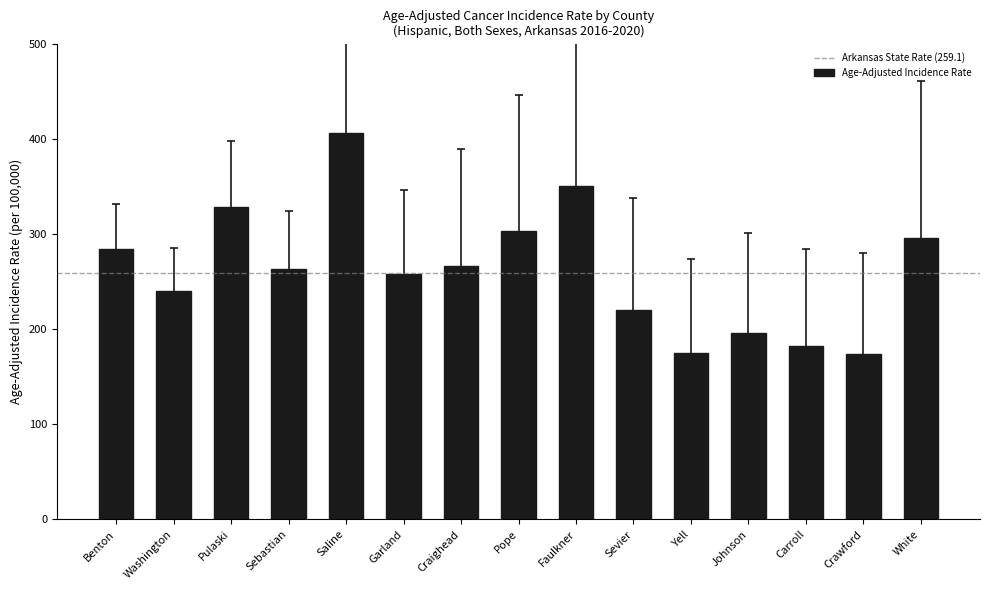

What is the difference between the maximum and minimum values?

231.3